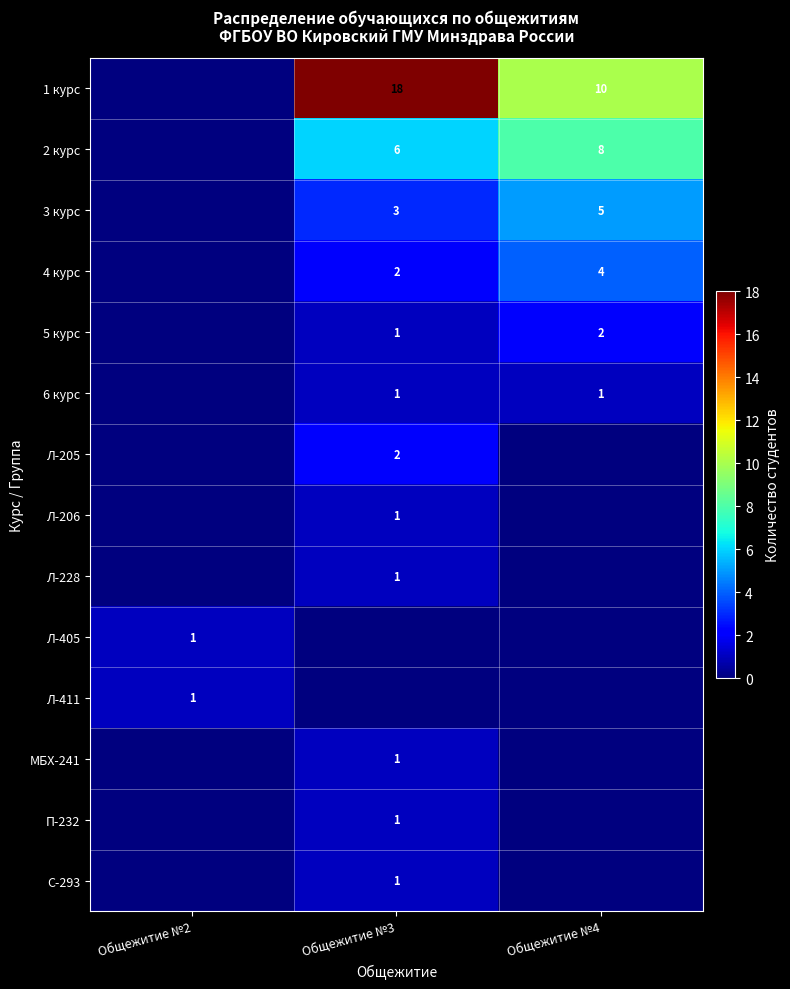

What is the sum of the 3 курс values at Общежитие №4 and Общежитие №3?

8